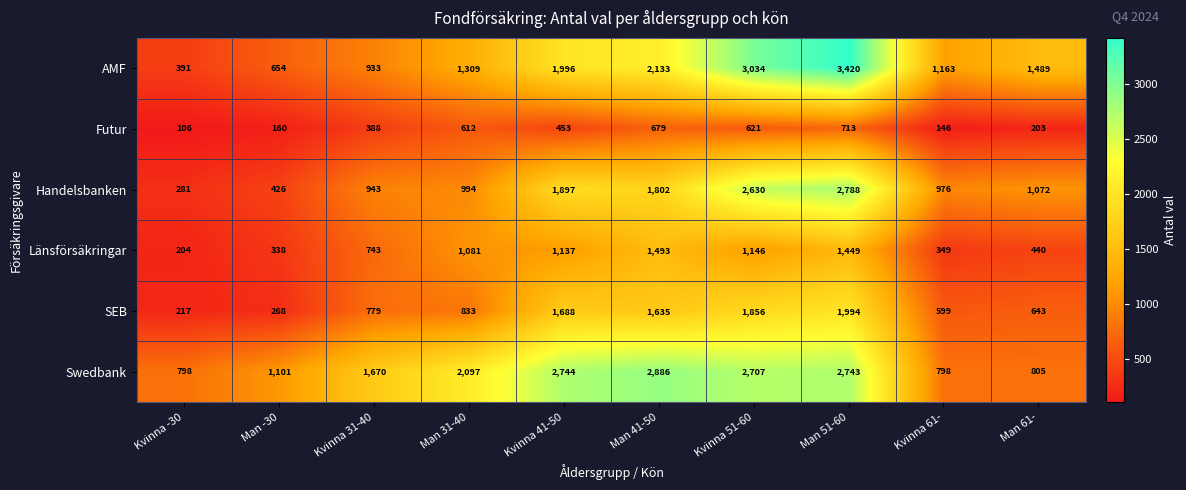

Count the number of data series in this chart.

6